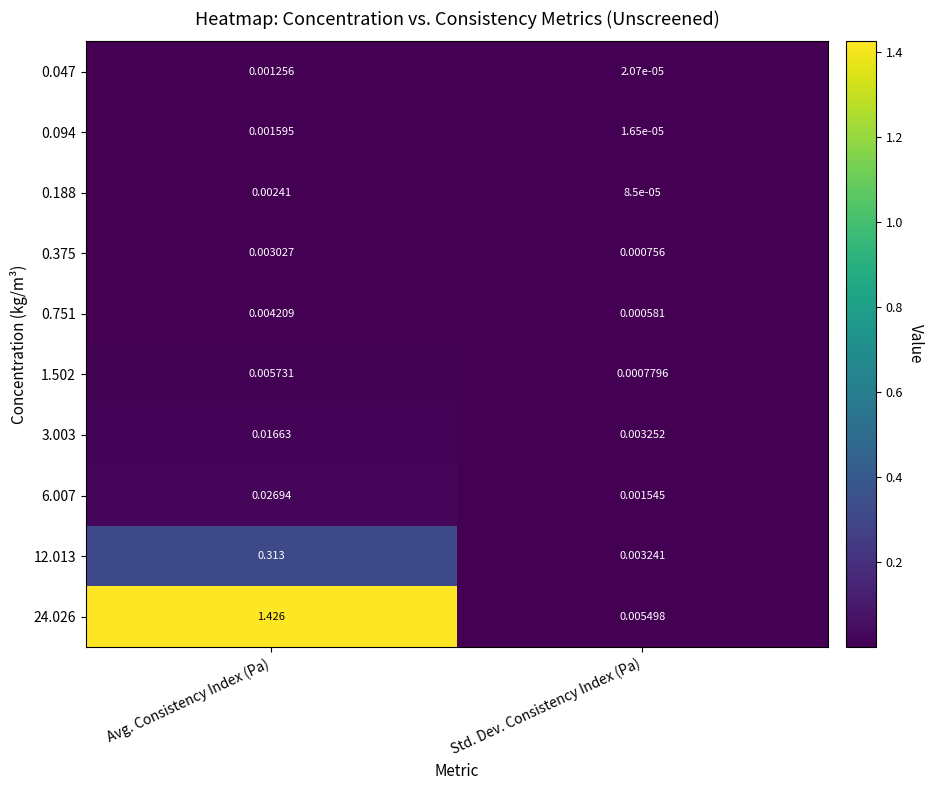

List the labels in order of 3.003 value, smallest first.

Std. Dev. Consistency Index (Pa), Avg. Consistency Index (Pa)